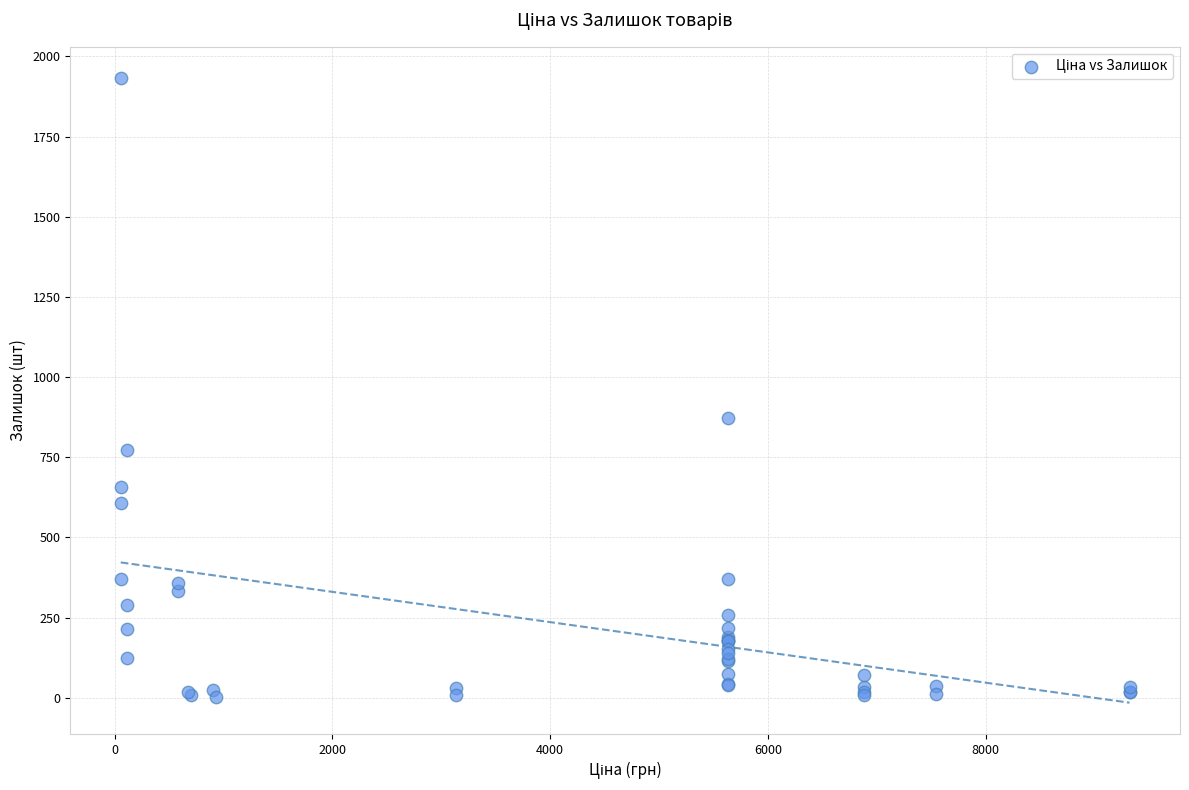

What Y value in the scatter plot is closest to 967?

873